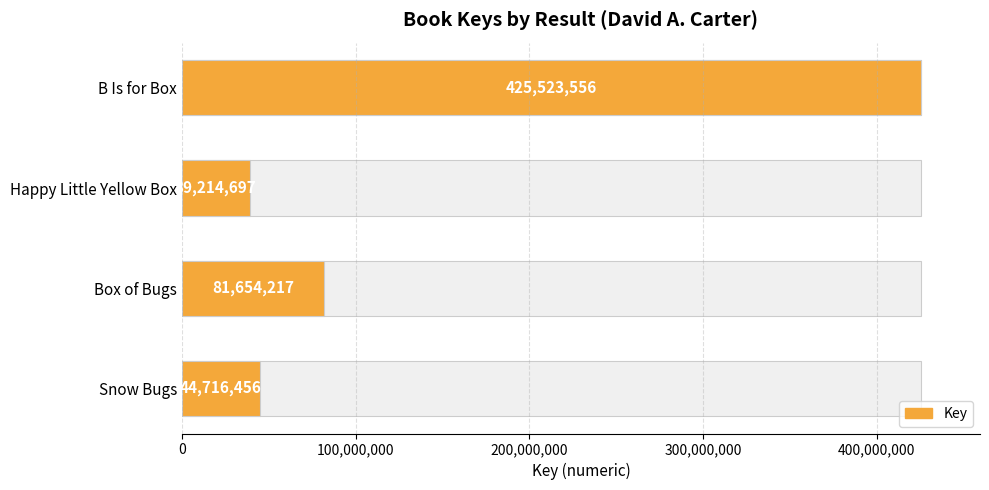

Reading right to left, extract all data points from this chart.

44716456	81654217	39214697	425523556